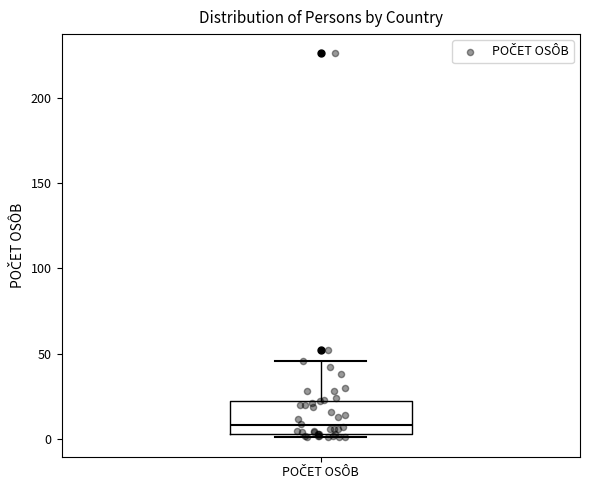

Where does the upper whisker of the box for POČET OSÔB end on the y-axis? The values are not printed on the chart, so give them approximately, as read against the axis.

45